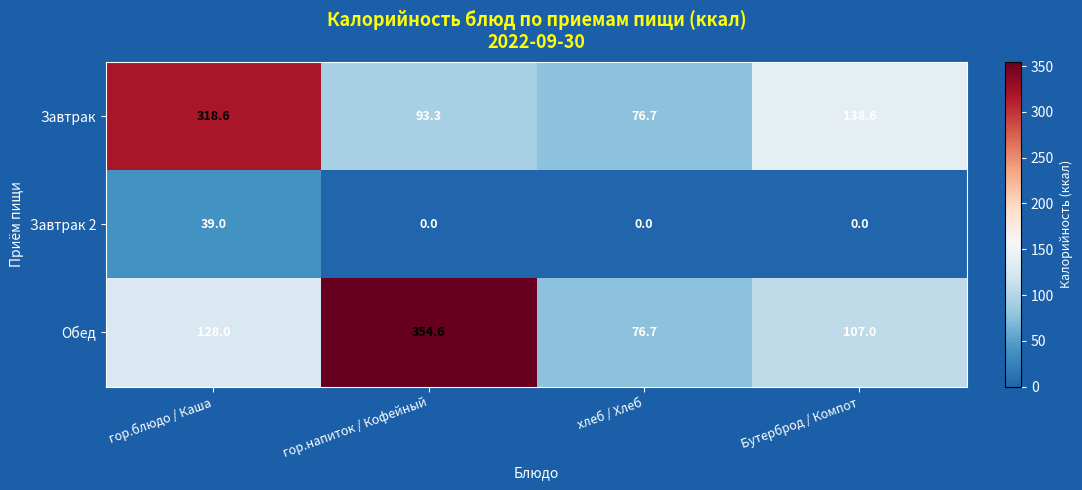

Which series has the largest range (max minus min)?

Обед